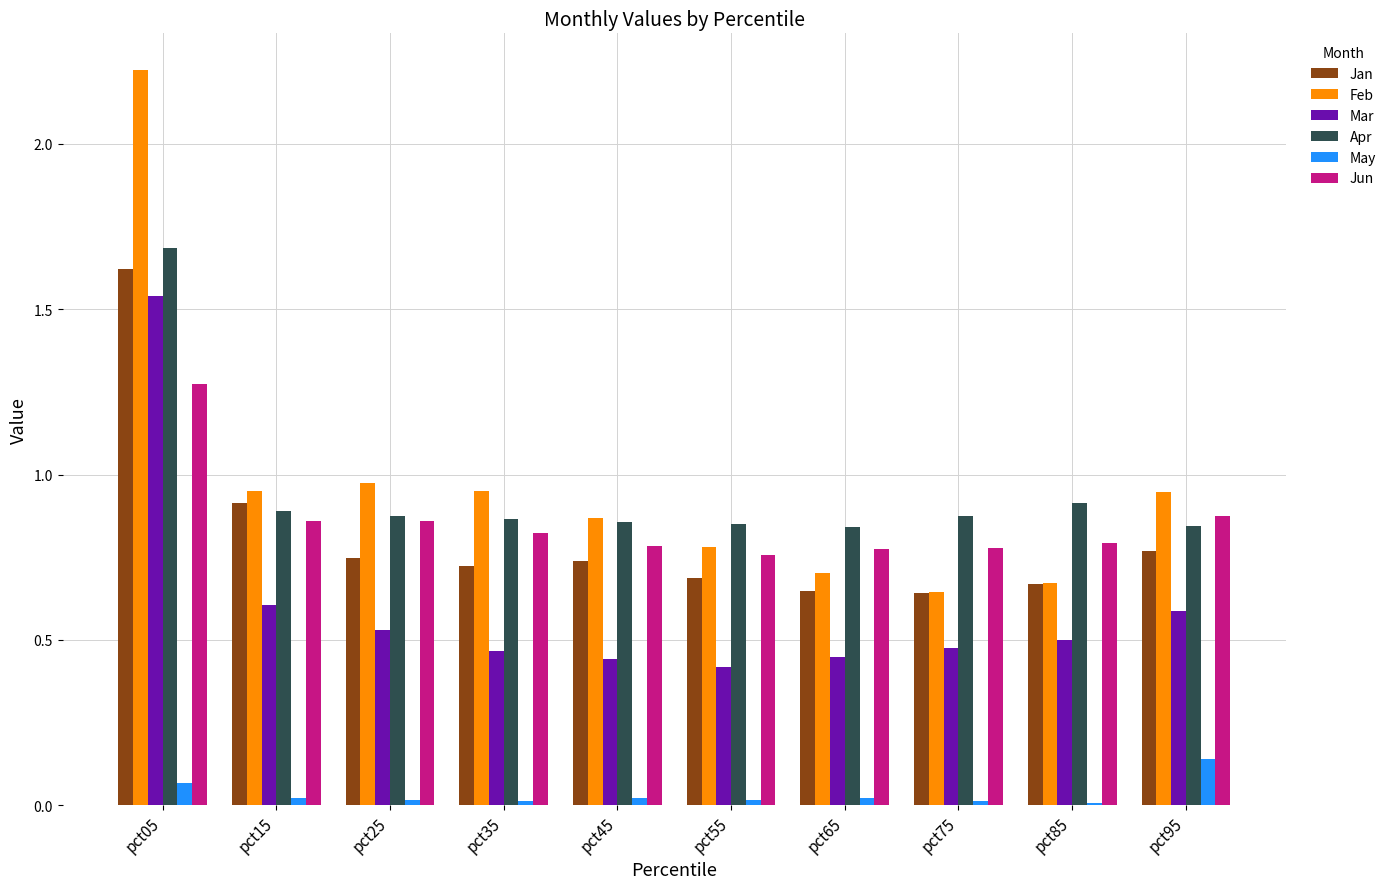

The Jun series shows 0.4 at pct15. True or false?

False